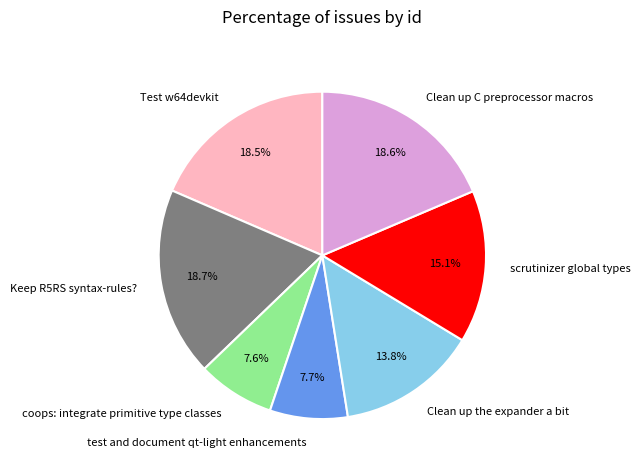

Approximately how many times larger is the value at Test w64devkit compared to Clean up C preprocessor macros?

1.0